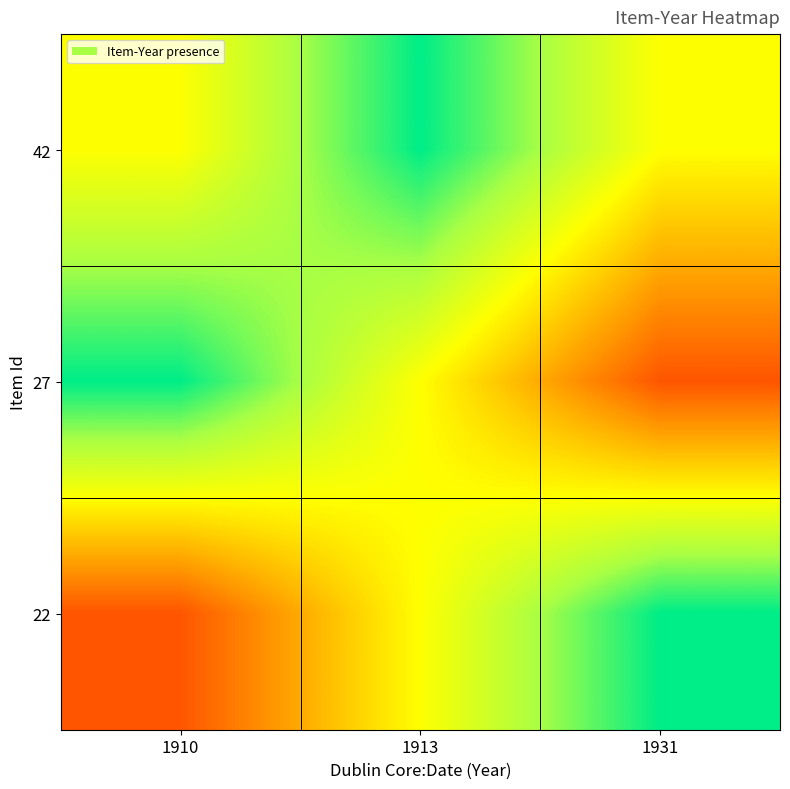

What is the spread (max minus min) of values at 1913?

0.3